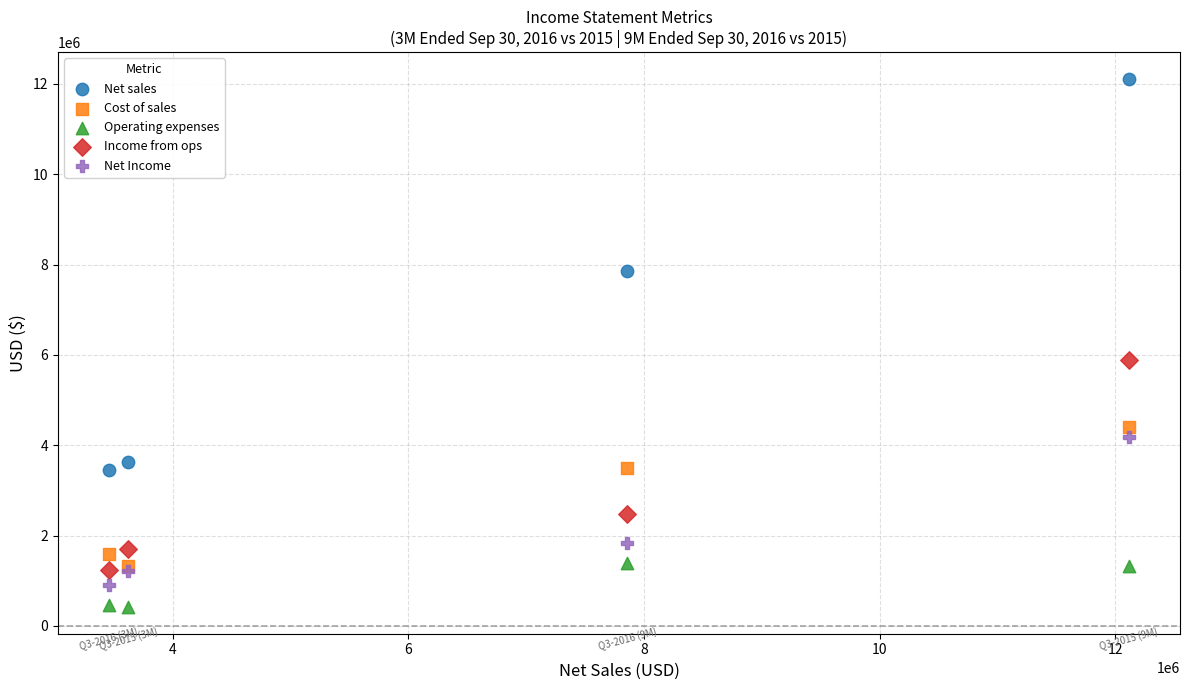

Which series reaches the maximum Y coordinate?

Net sales